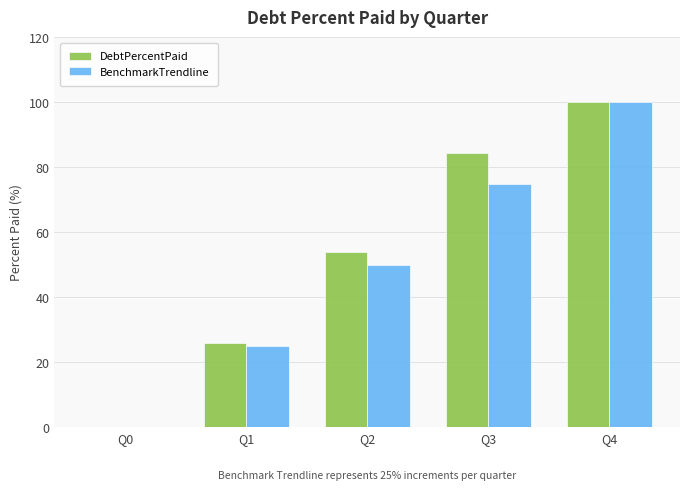

What is the greatest value displayed?

100.0